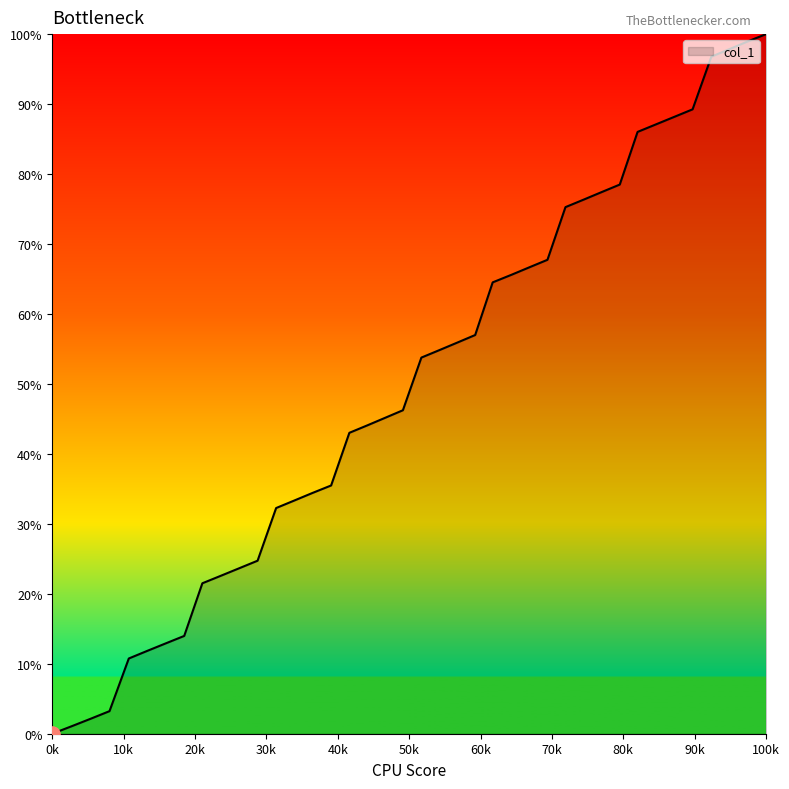

What is the greatest value displayed?

100.0